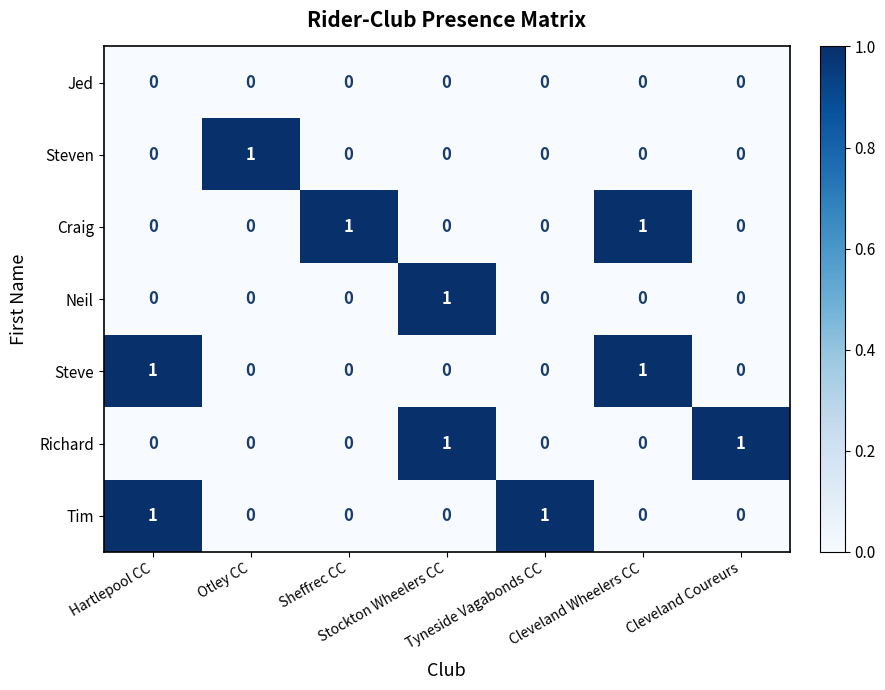

How many Steve values are between 0 and 1?

7